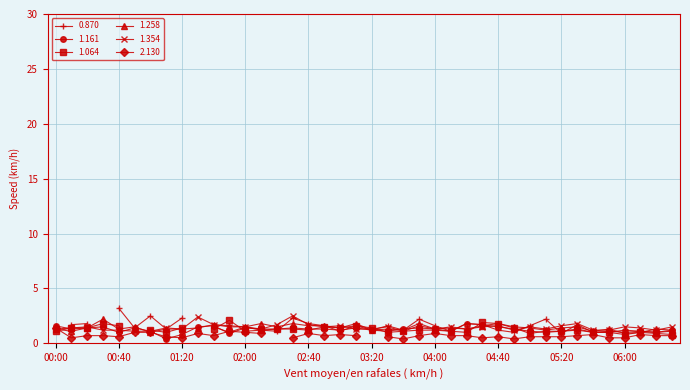

What is the smallest value displayed?

0.4